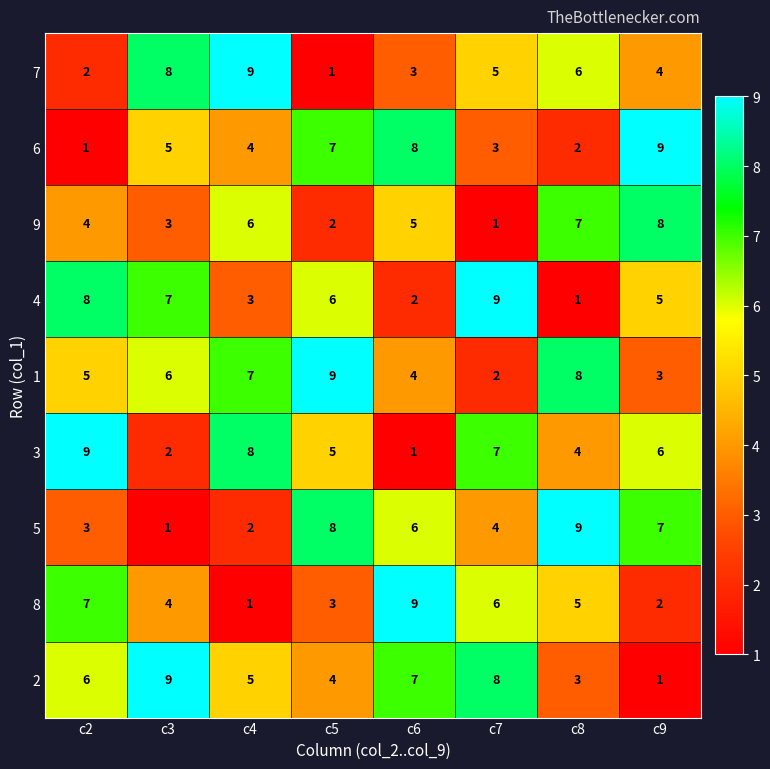

What is the difference between the maximum and minimum values in the 6 series?

8